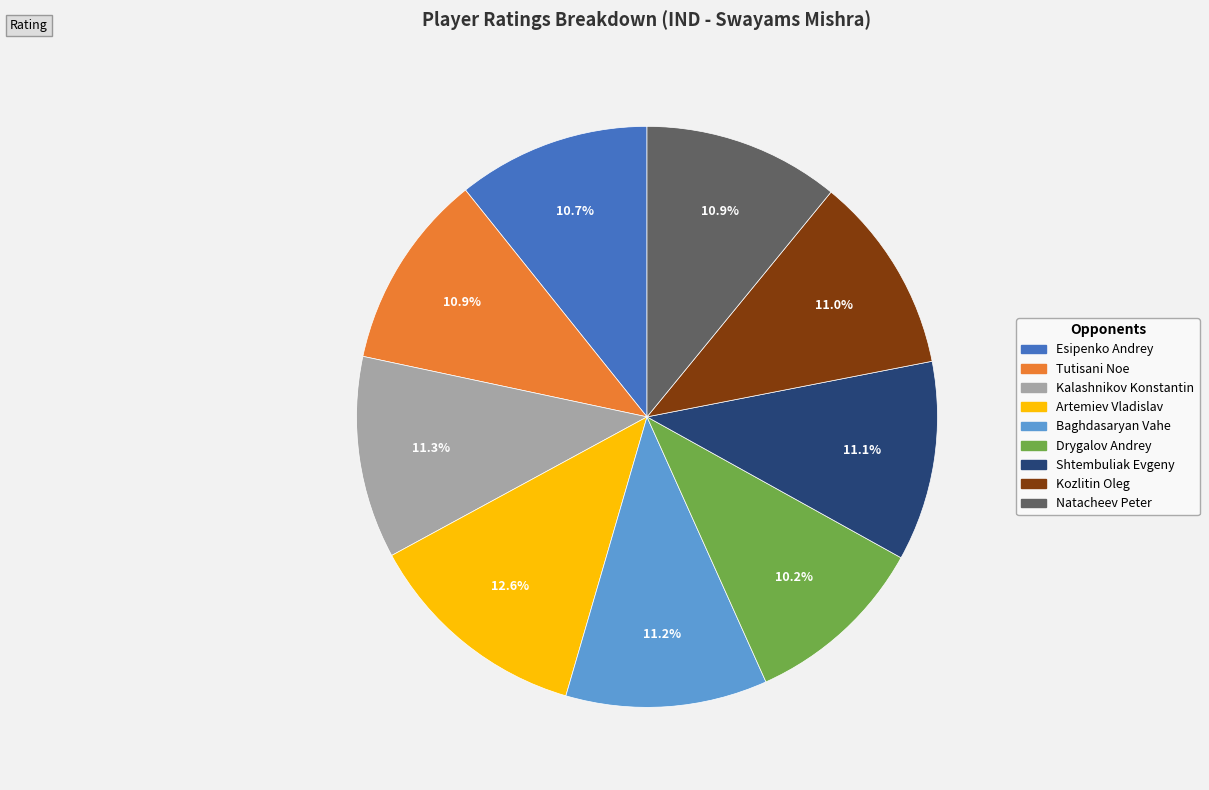

How many slices are in this pie chart?

9